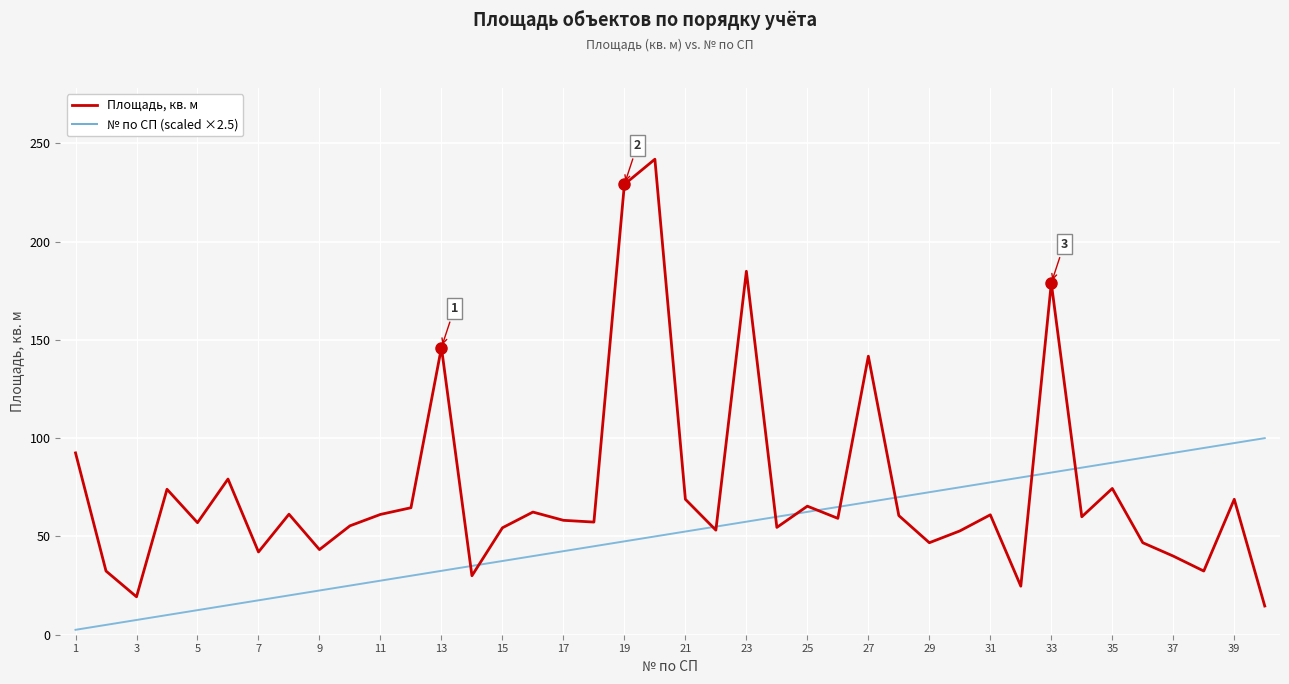

Which series has the widest spread of values?

Площадь, кв. м